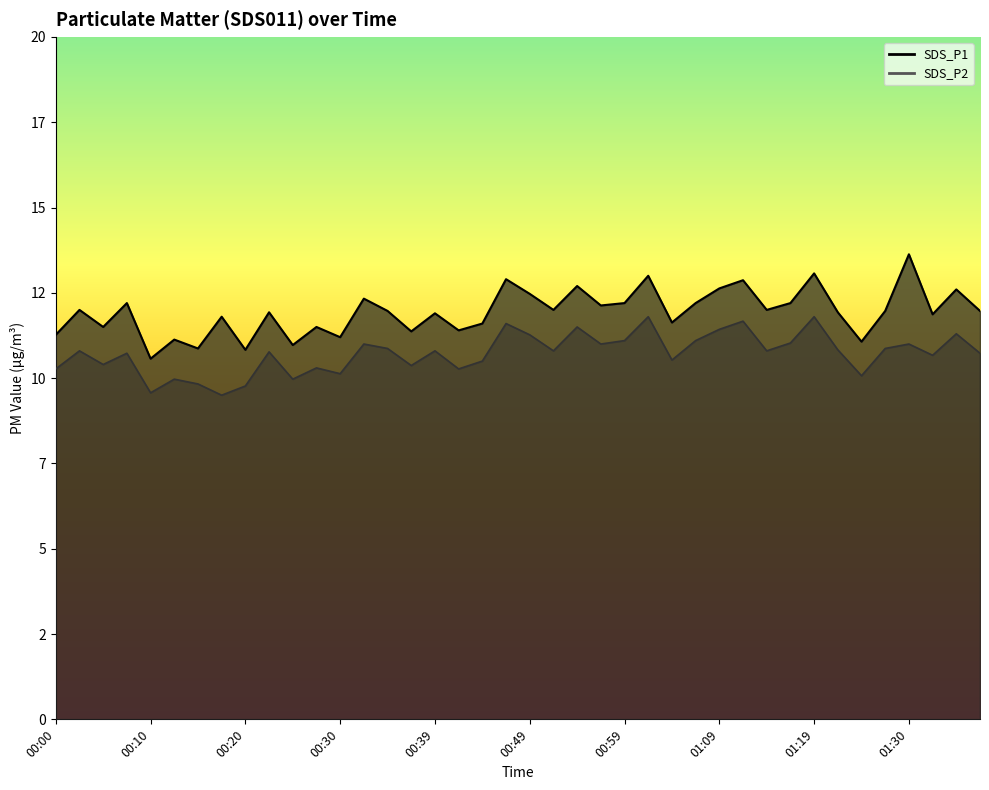

Is the value of SDS_P1 at 00:08 greater than the value of SDS_P2 at 00:12?

Yes